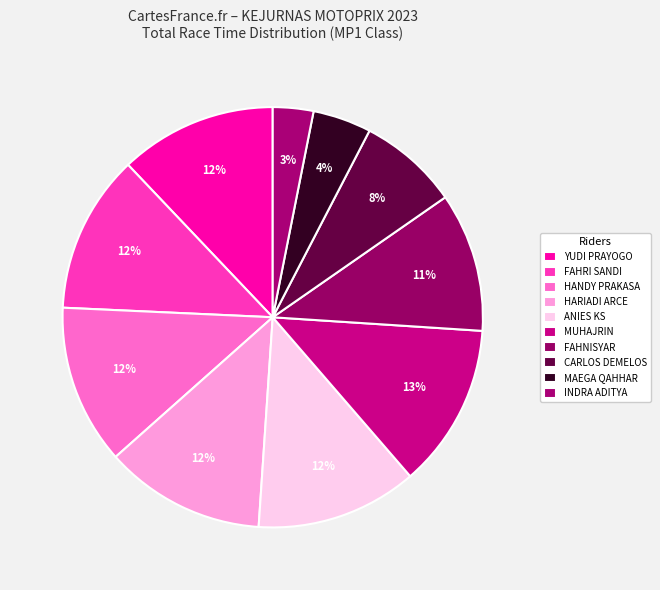

How many segments does this pie chart have?

10